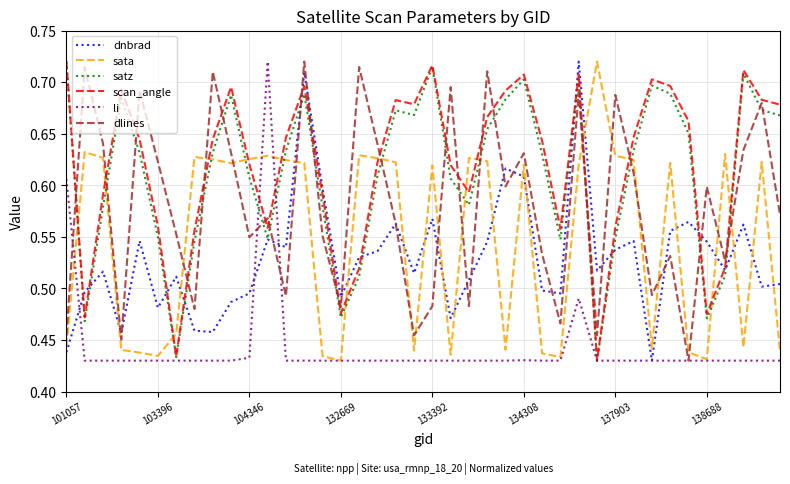

How many intersections are there between scan_angle and sata?

14